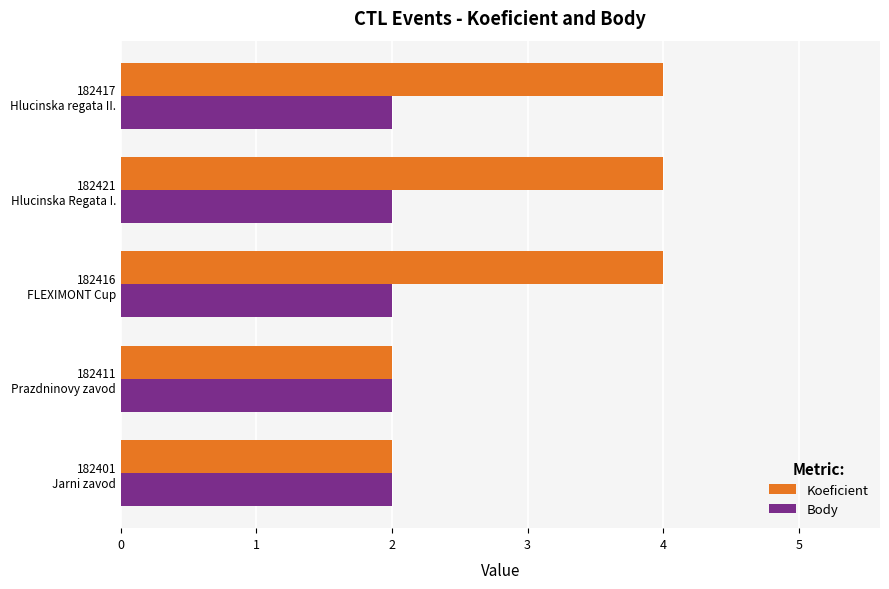

List the series in order of their overall mean, lowest first.

Body, Koeficient